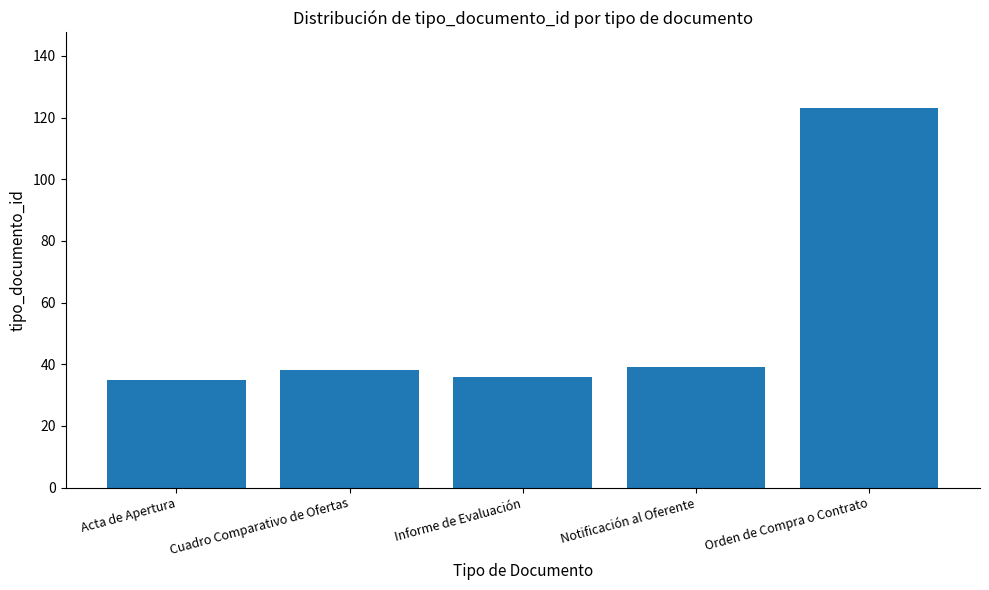

What value does the data have at Informe de Evaluación, to the nearest 5?

35